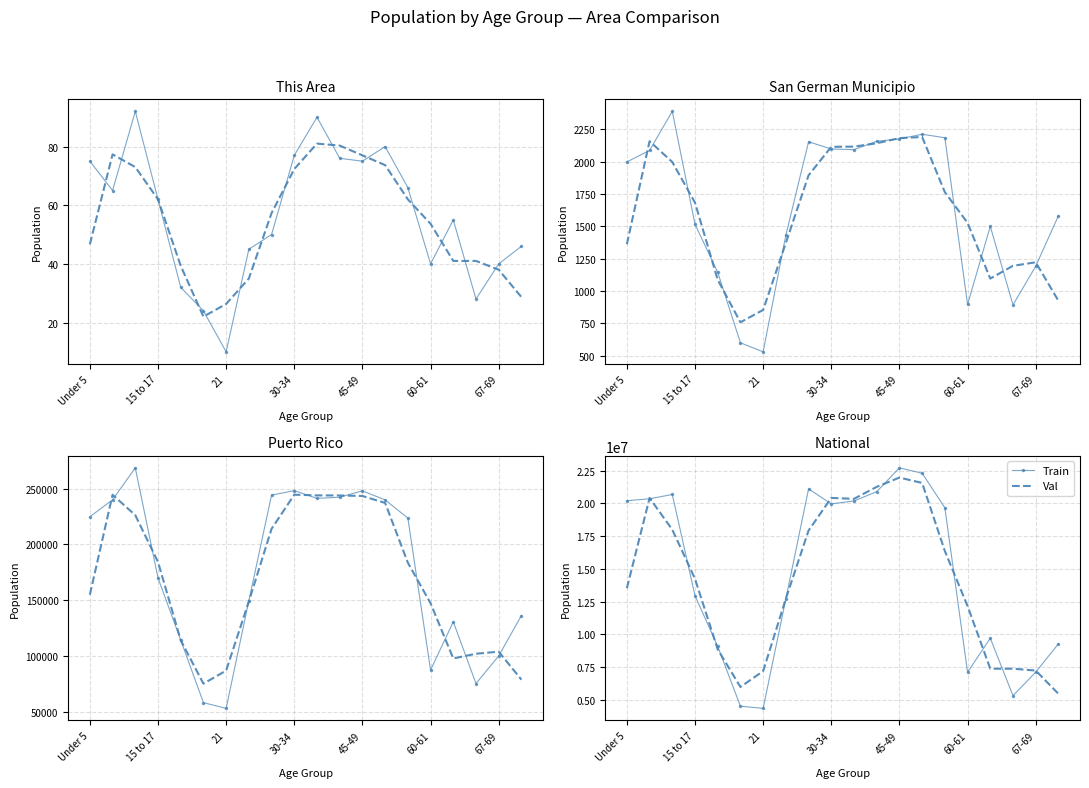

Is the value of Val at 9 greater than the value of Train at 45-49?

Yes